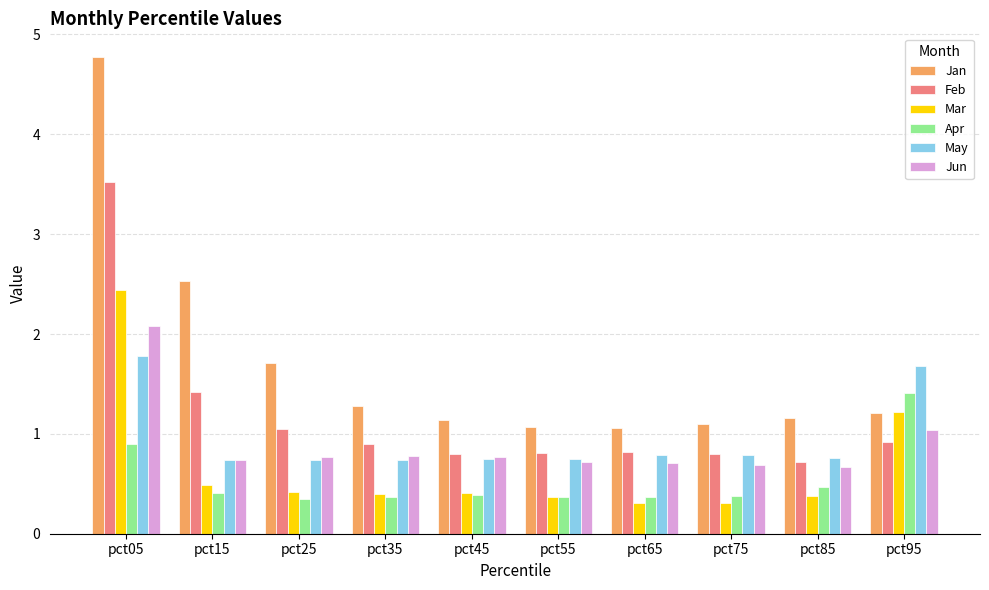

What is the difference between the May values at pct25 and pct65?

0.1